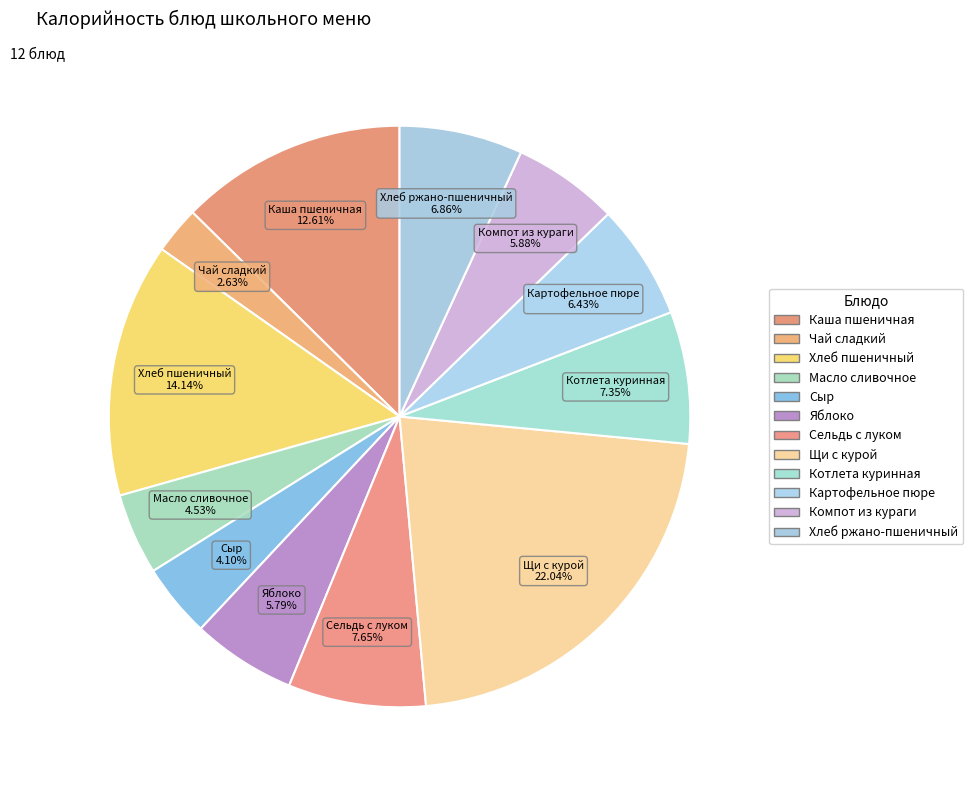

How many slices are in this pie chart?

12